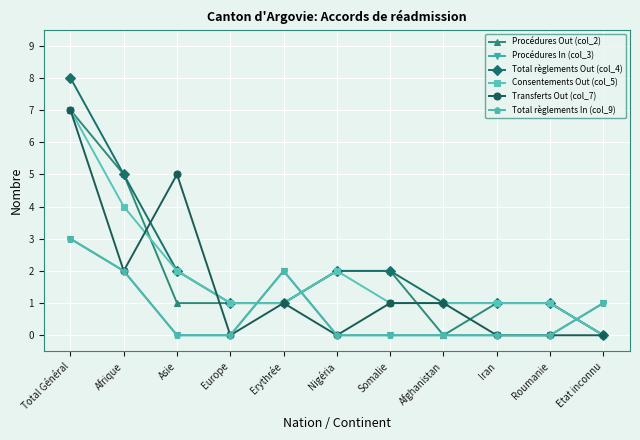

Does the chart have visible grid lines?

Yes